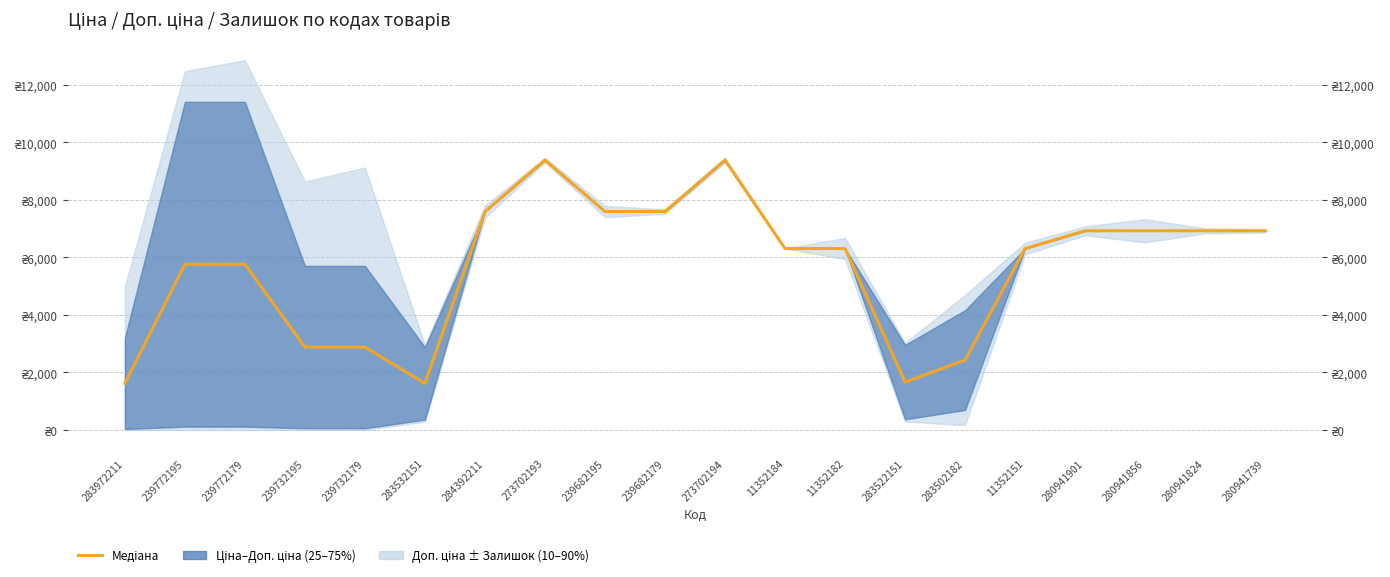

Is it true that the value at 283532151 is 2713.6?

False